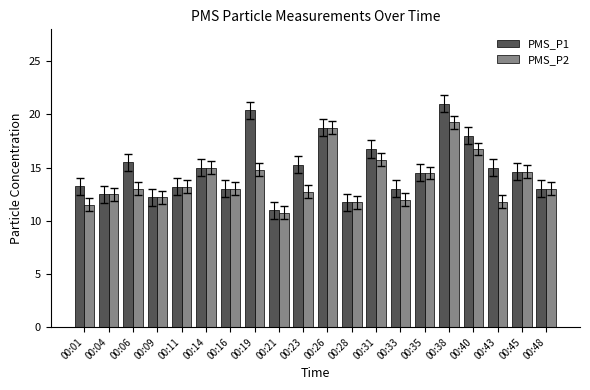

The value of PMS_P1 at 00:40 is 18.0. True or false?

True